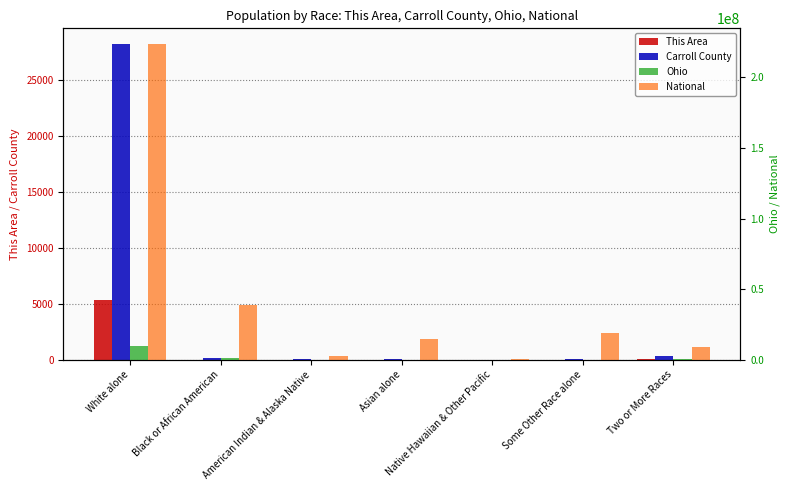

What is the difference between the maximum and minimum values in the Carroll County series?

28202